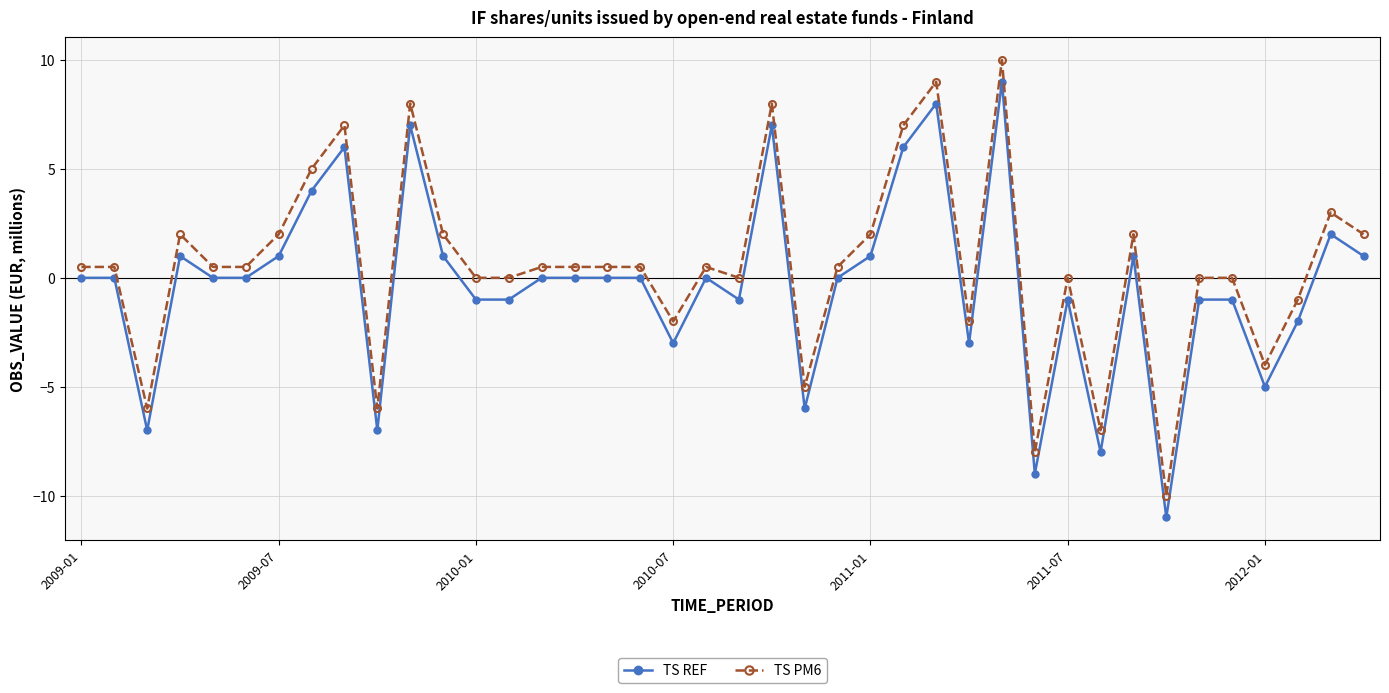

What is the value of the TS REF point at the 36th from the left?

-1.0